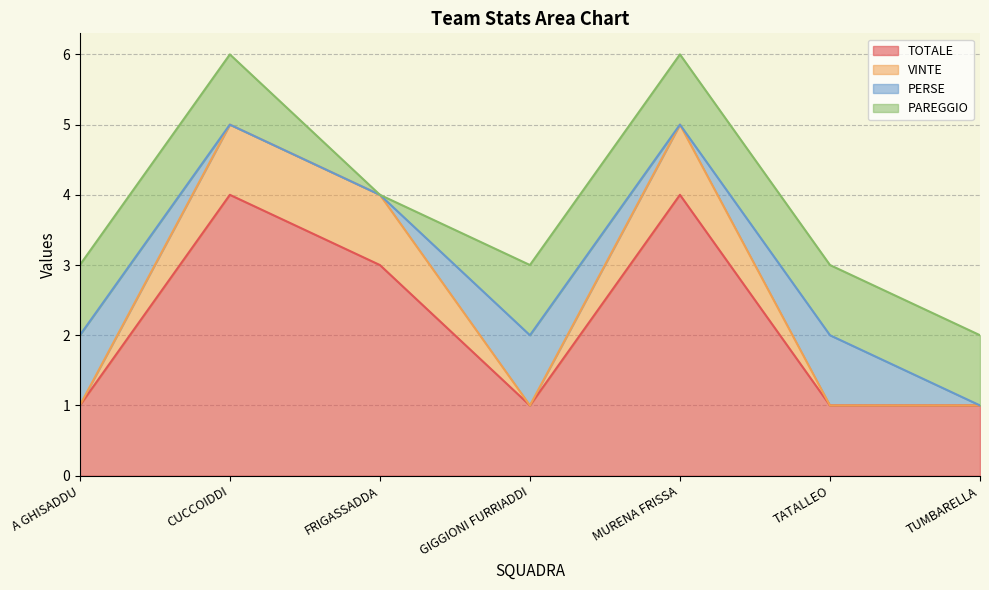

How many interior local peaks does the VINTE series have?

2